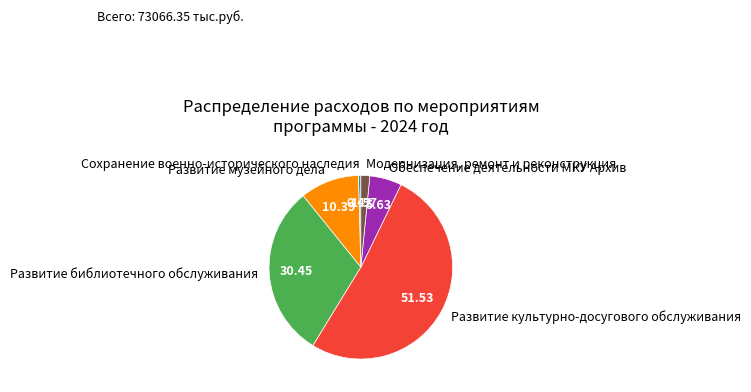

How many segments does this pie chart have?

6